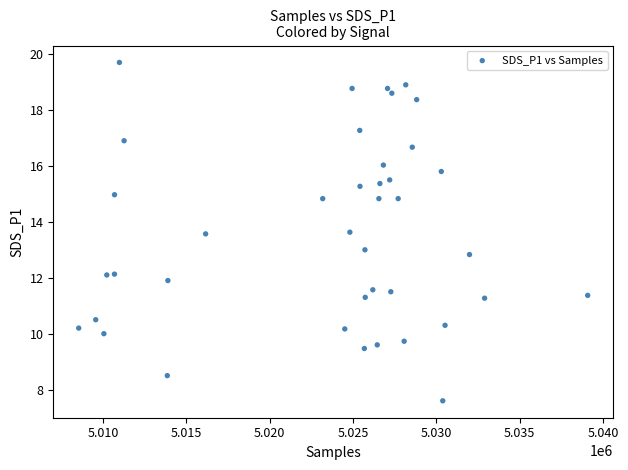

What is the range of Y values (max minus min)?

12.1